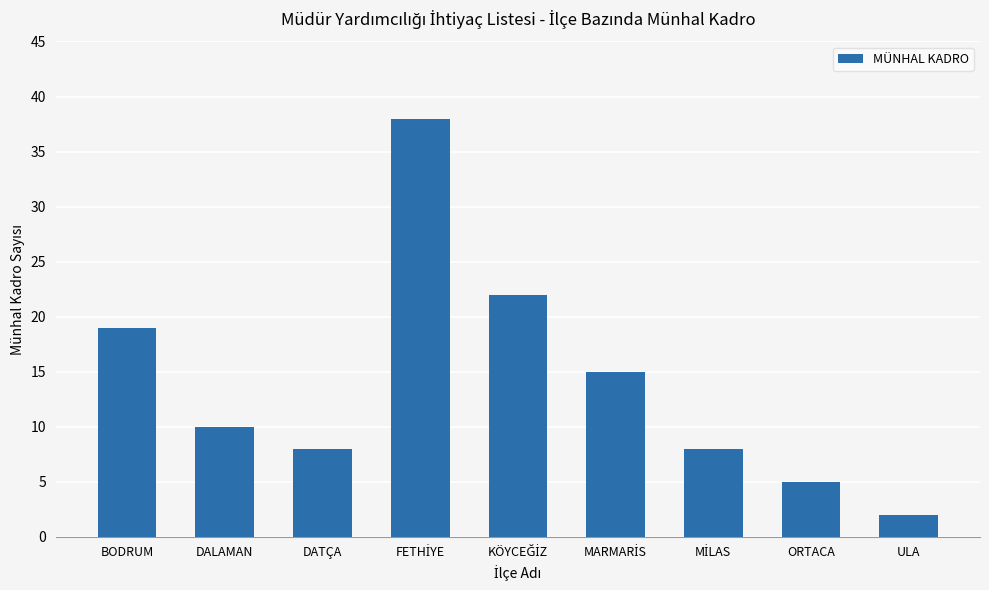

Are the bars horizontal?

No